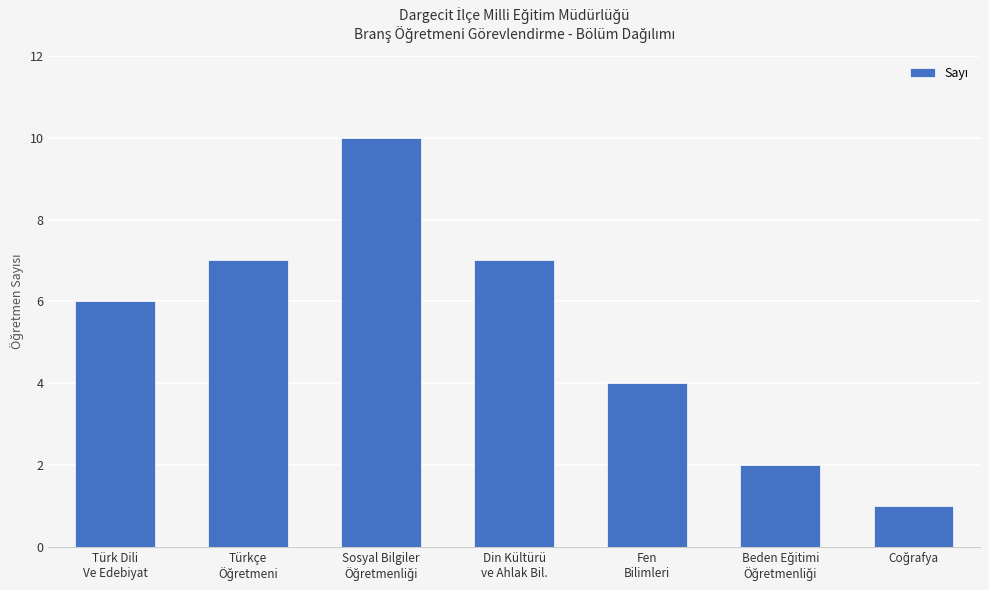

What is the difference between the maximum and minimum values?

9